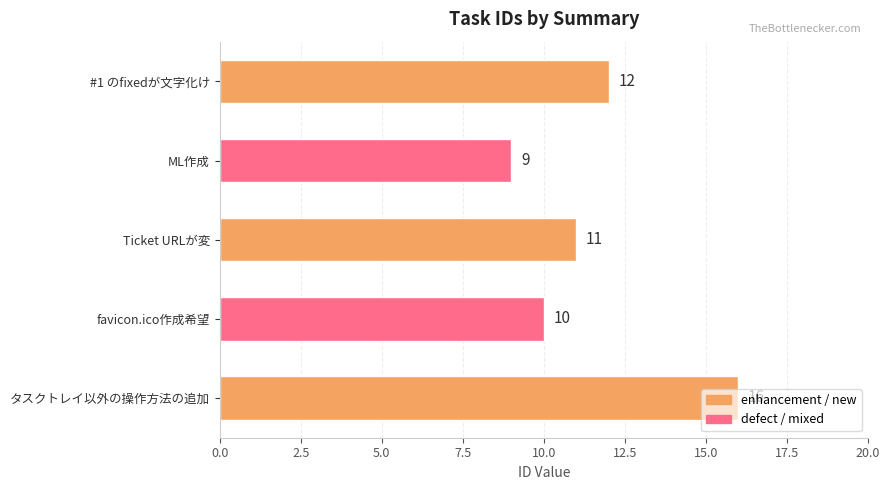

Read the value at ML作成.

9